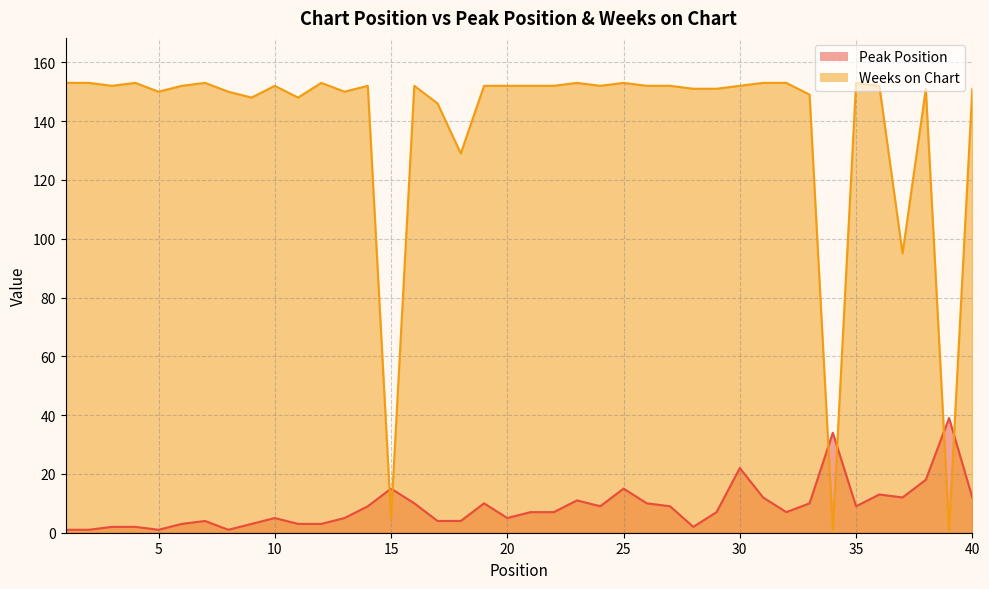

True or false: Peak Position and Weeks on Chart cross at least once.

True